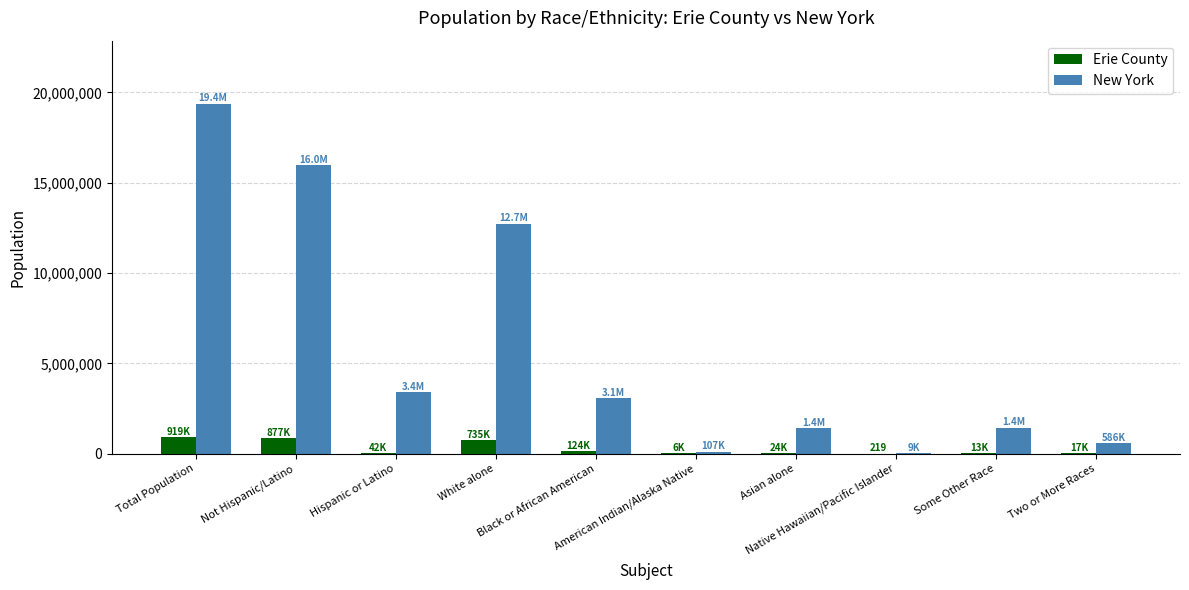

True or false: New York has a value of 7193034 at White alone.

False